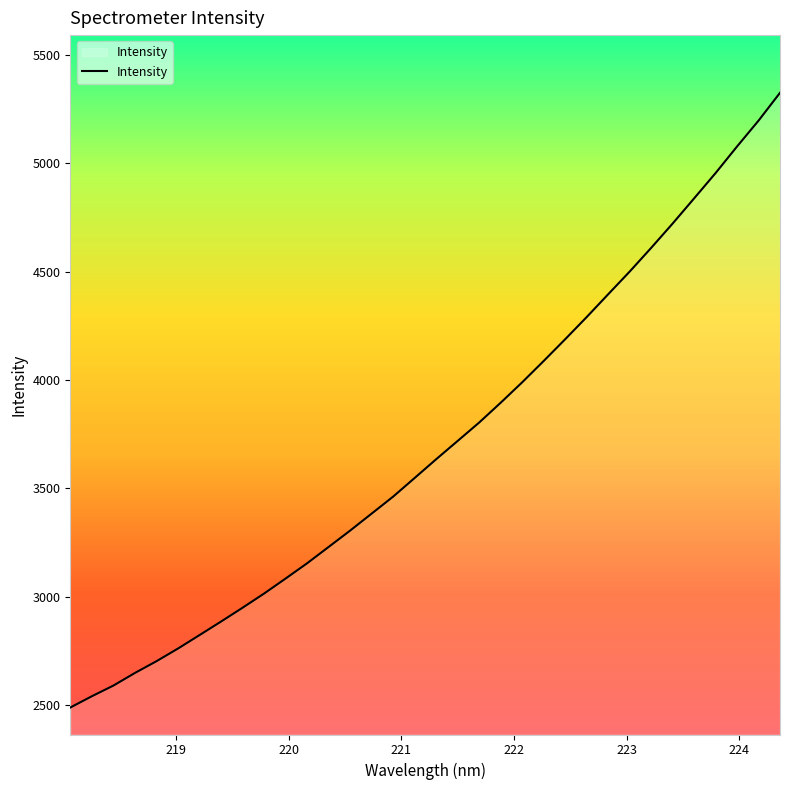

What is the smallest value displayed?

2488.1